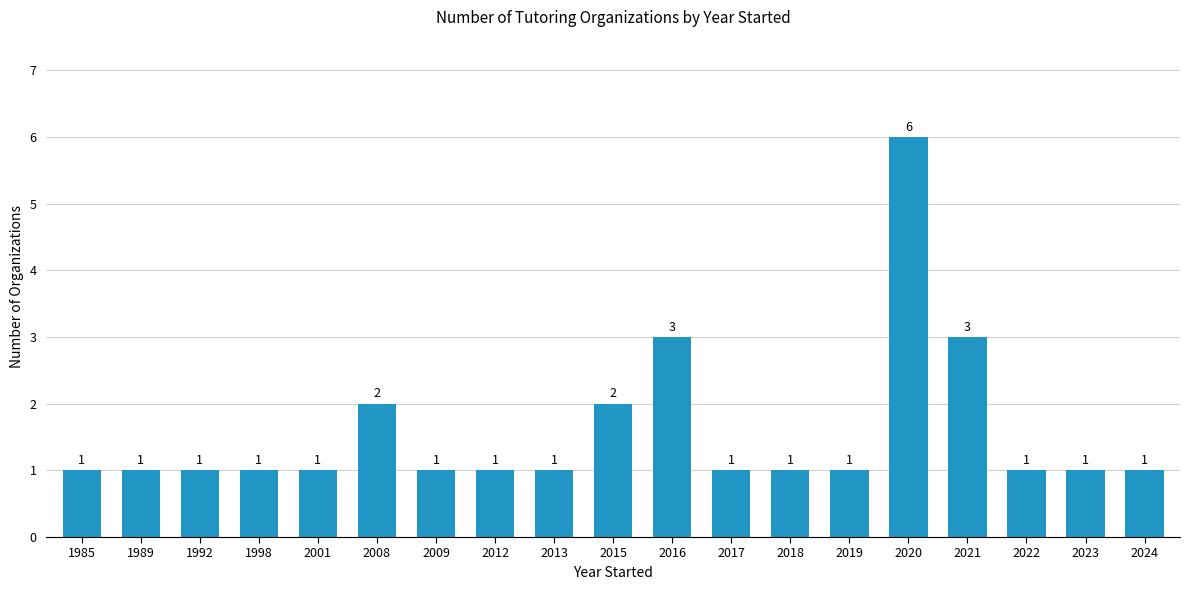

What is the value of the 14th bar from the left?

1